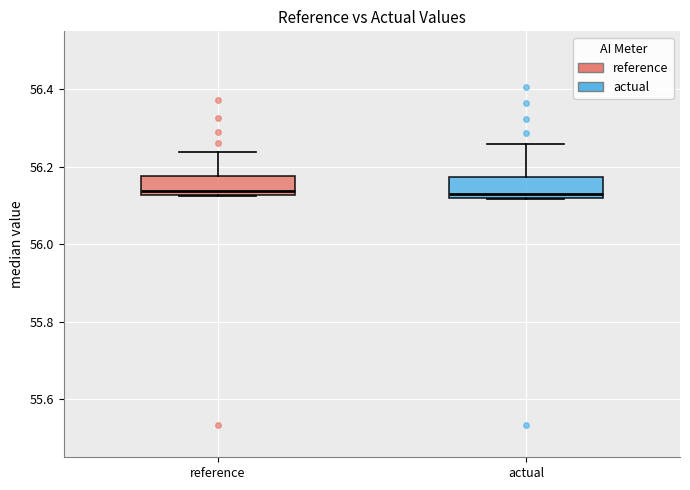

Where is the upper edge of the box for reference on the y-axis? The values are not printed on the chart, so give them approximately, as read against the axis.

56.18